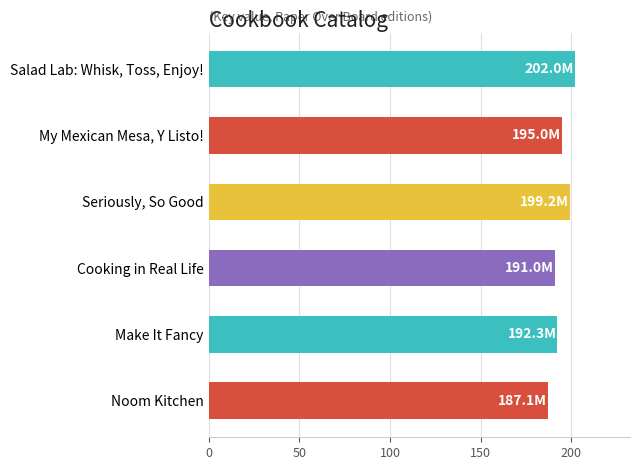

Where is the data nearest to the value 194?

My Mexican Mesa, Y Listo!